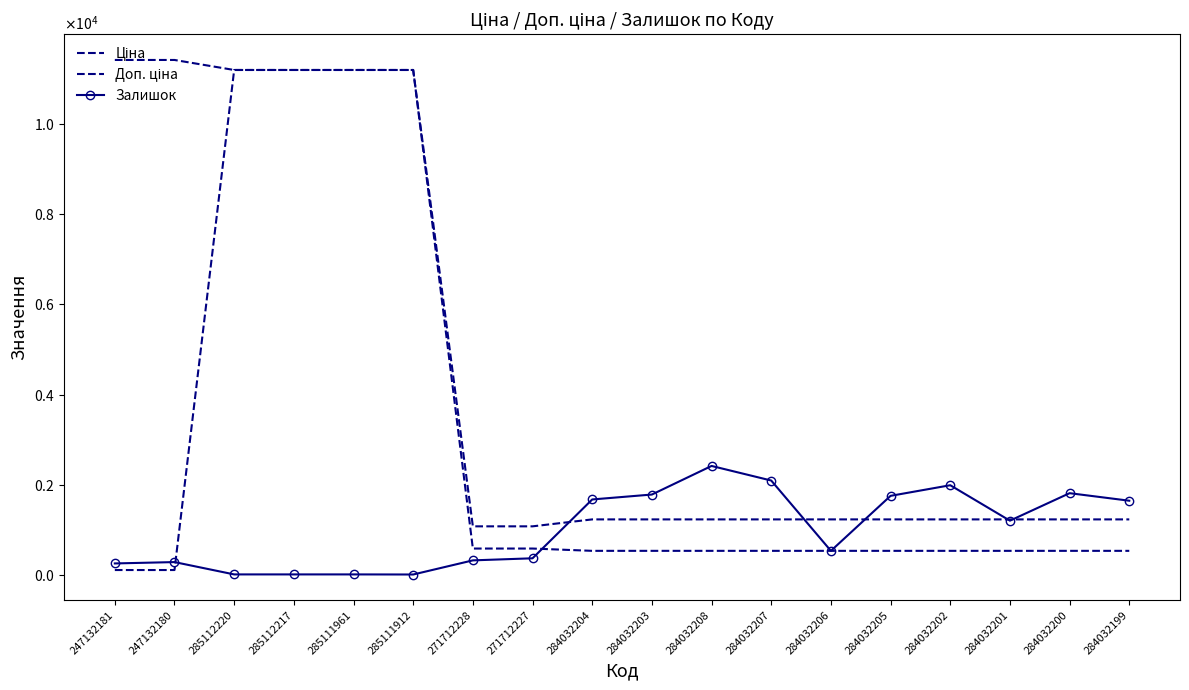

What is the difference between the maximum and minimum values in the Ціна series?

11074.1